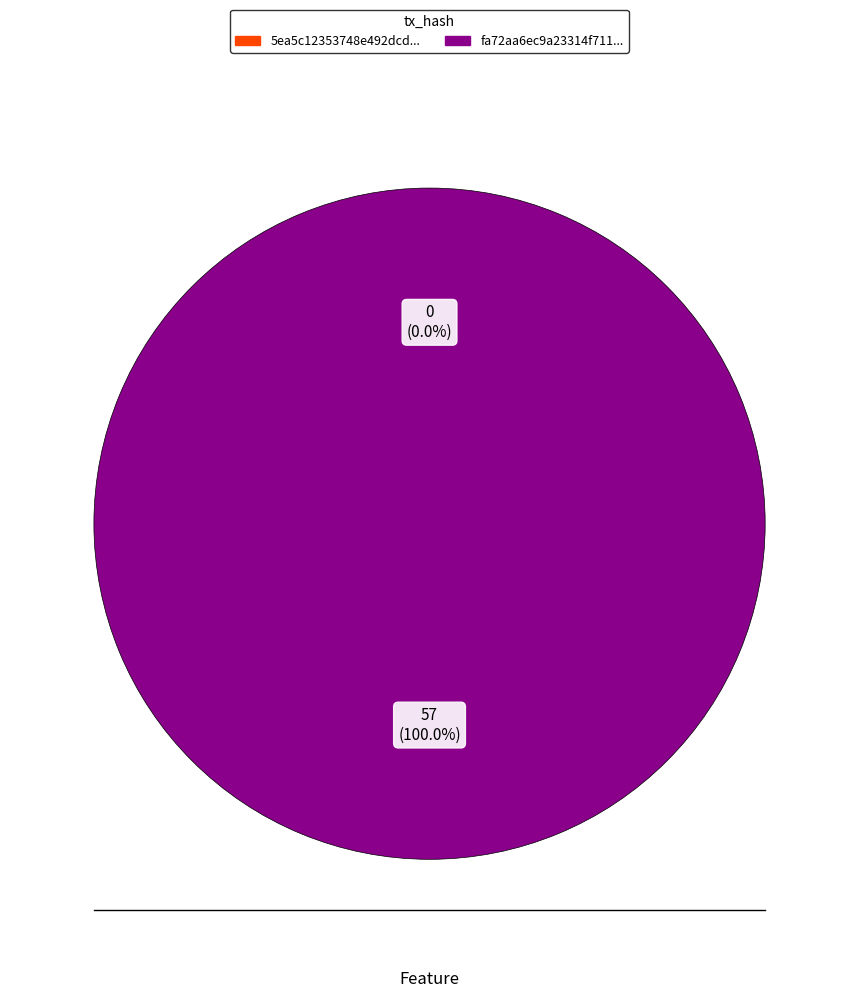

Is it true that tx_hash_0 is 1% of the pie?

False